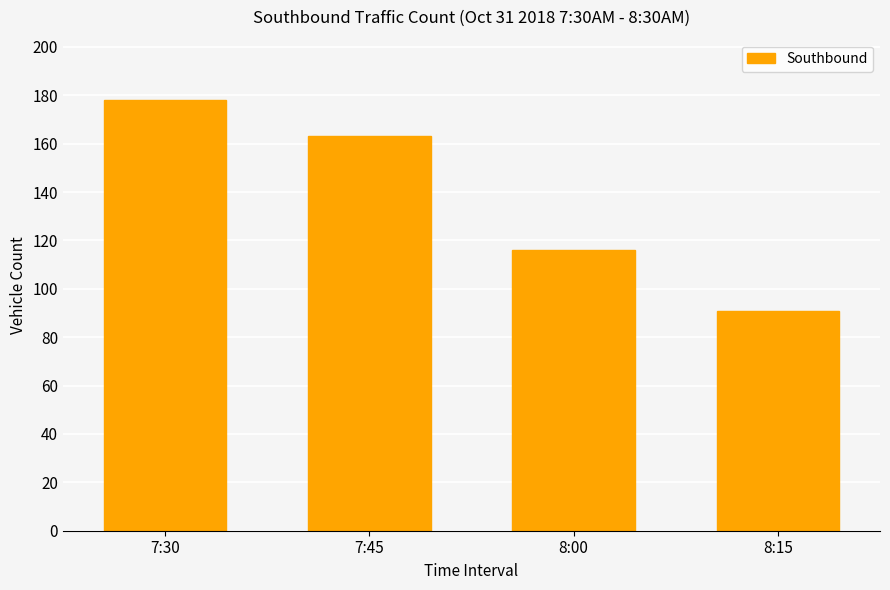

Count the values in the range 116 to 178.

3